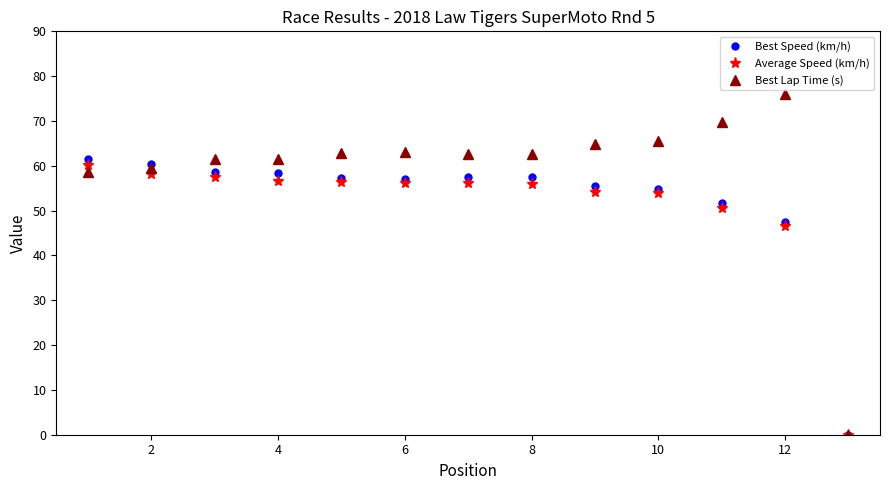

Which series has the widest spread of values?

Best Lap Time (s)